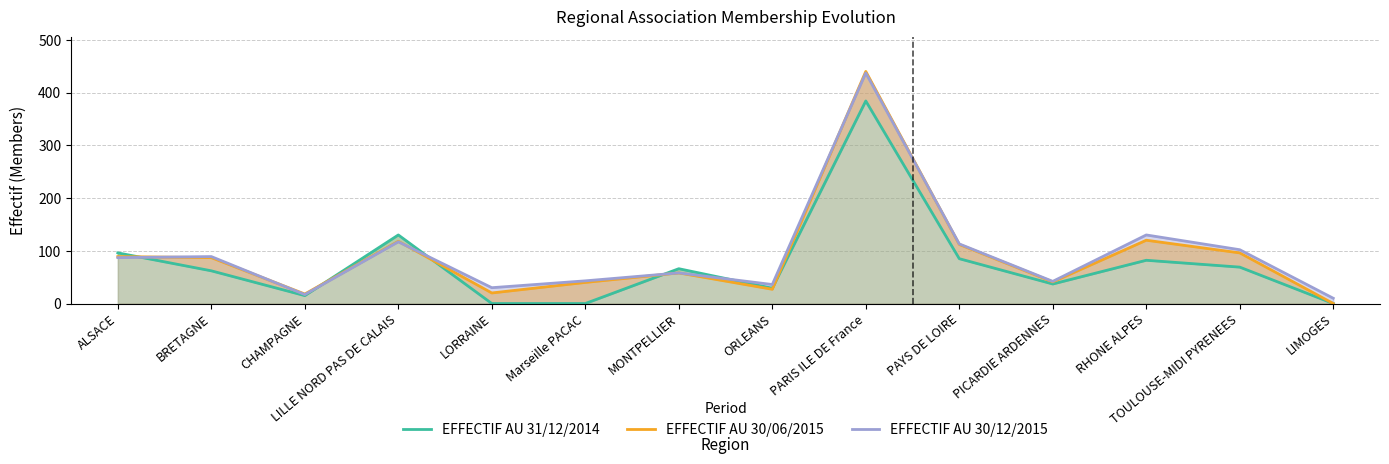

How many distinct data groups are displayed?

3